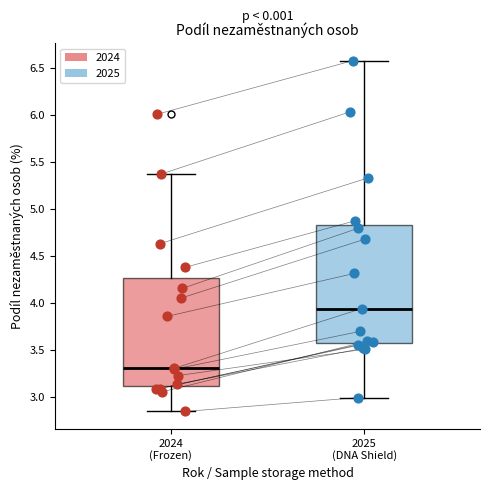

Where is the upper edge of the box for 2025 (DNA Shield) on the y-axis? The values are not printed on the chart, so give them approximately, as read against the axis.

4.85